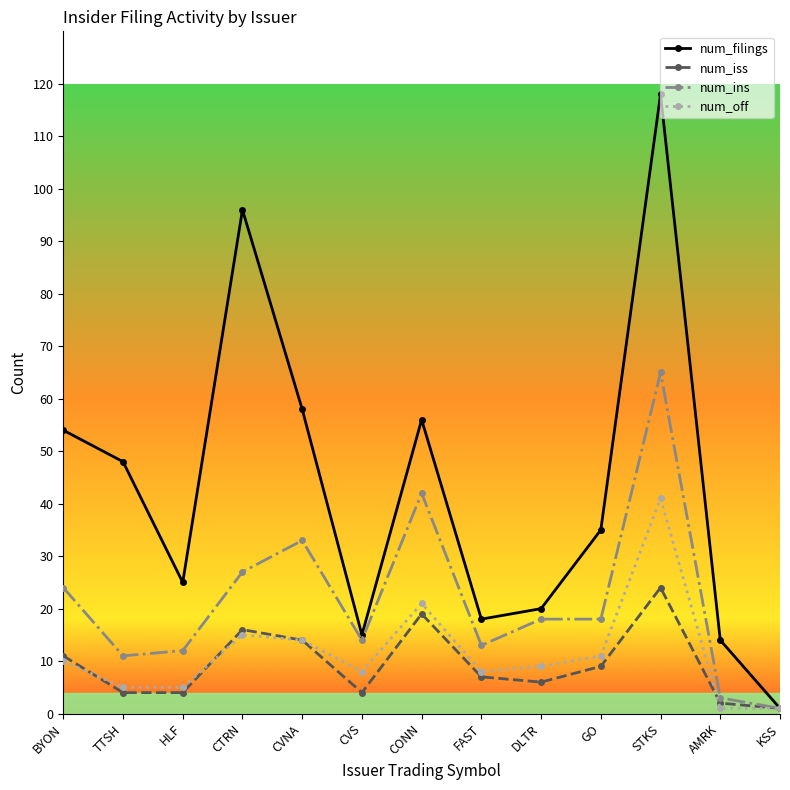

What is the approximate value of num_iss at HLF?

4